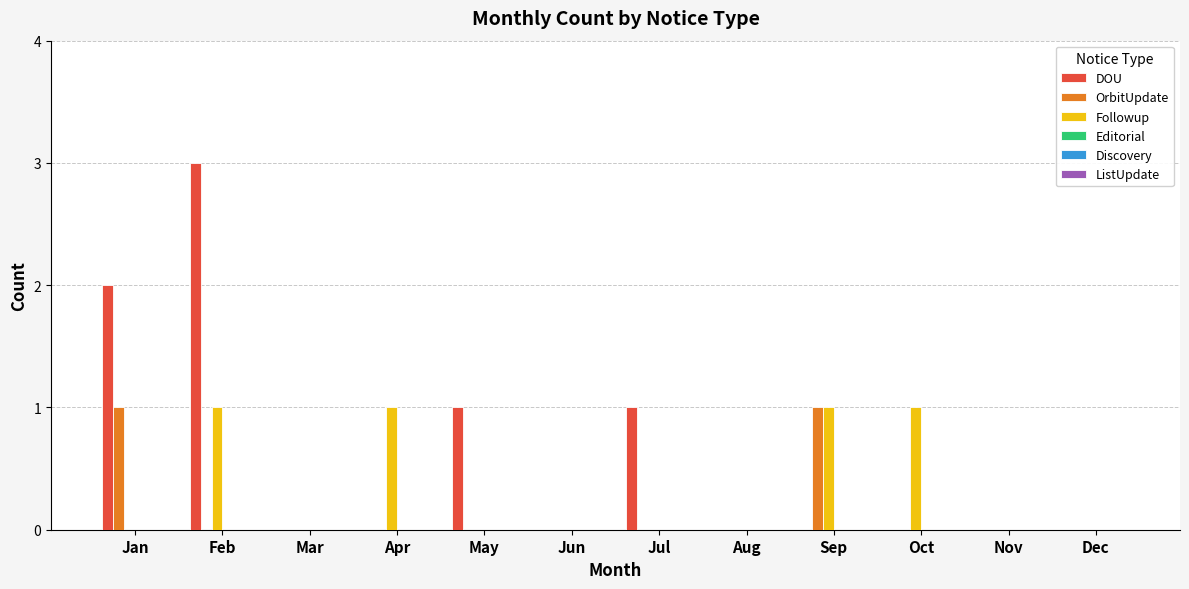

At which category does the chart reach its peak across all series?

Feb